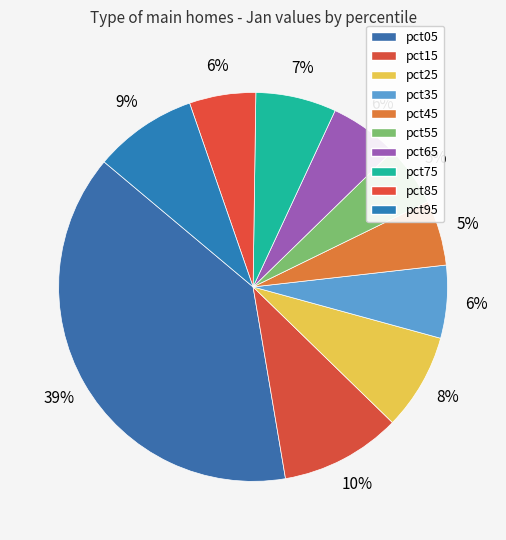

To the nearest percent, what percentage of the pie is pct85?

6%